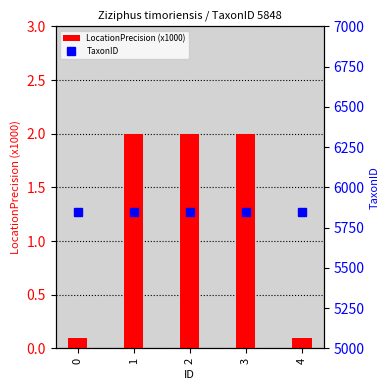

Is it true that LocationPrecision (x1000) equals 2.0 at 1?

True